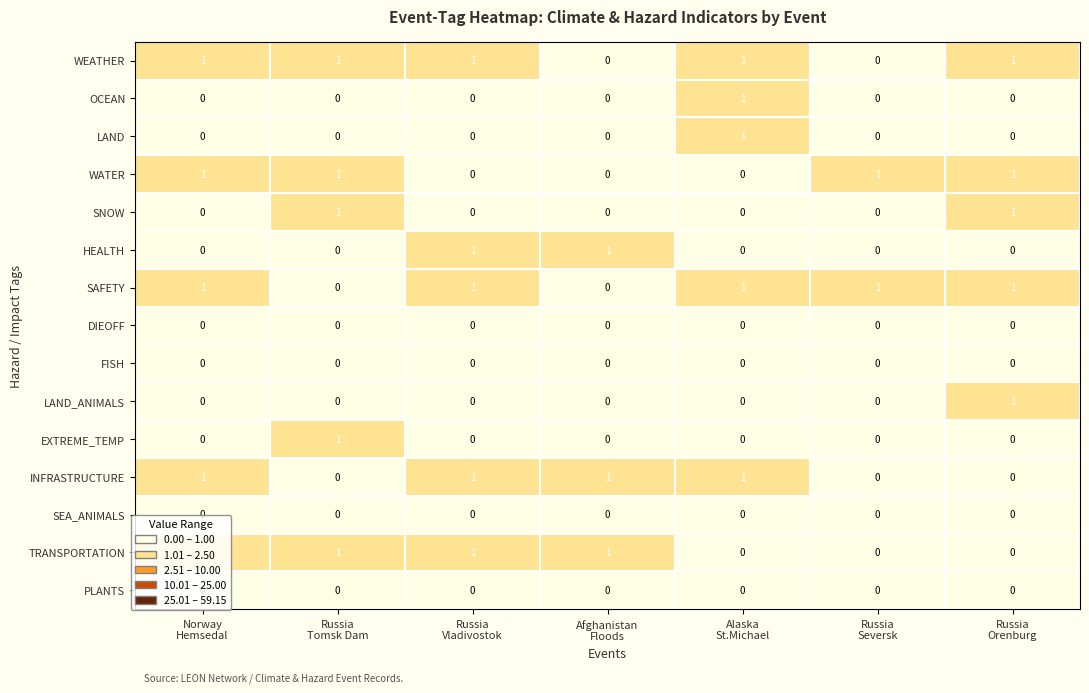

At how many categories does at least one series exceed 0?

7